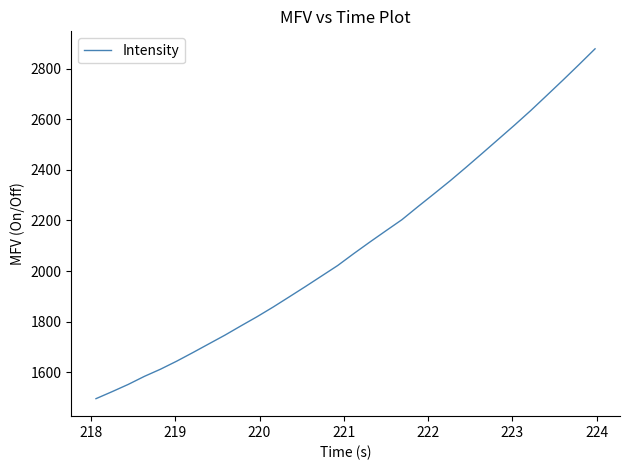

What is the difference between the maximum and minimum values?

1382.3